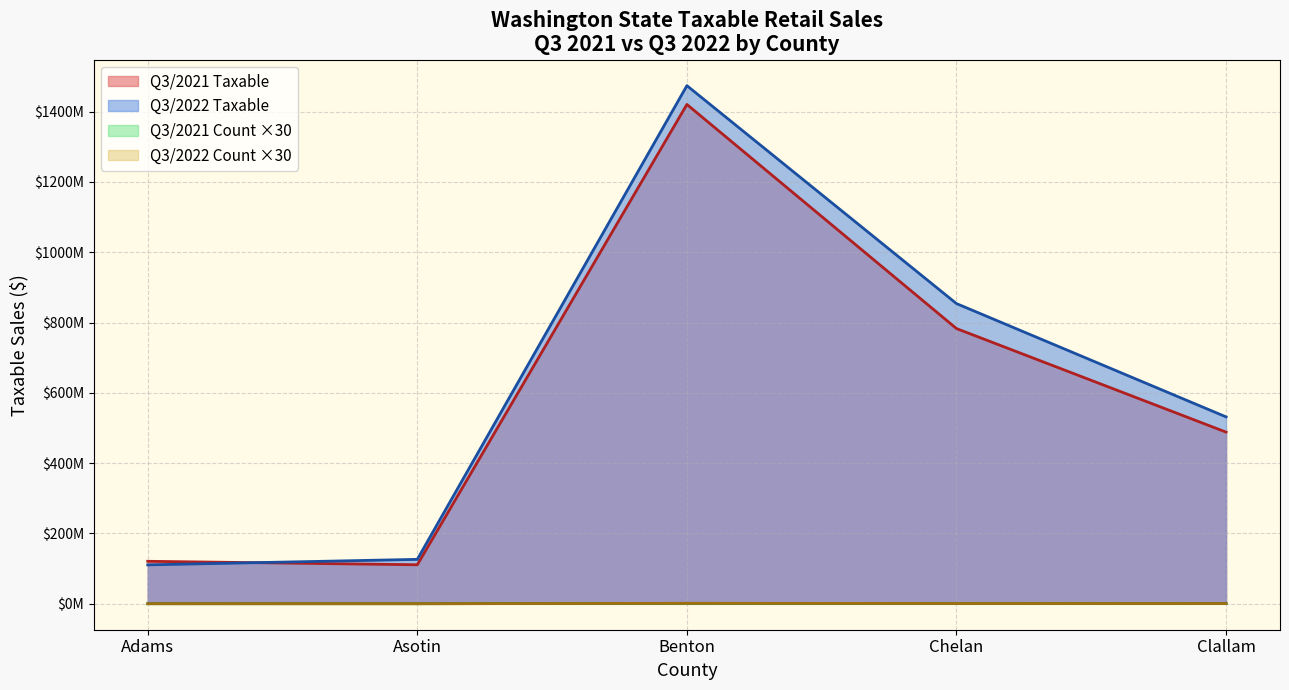

What is the approximate value of Q3/2021 Count at Chelan County?

30748